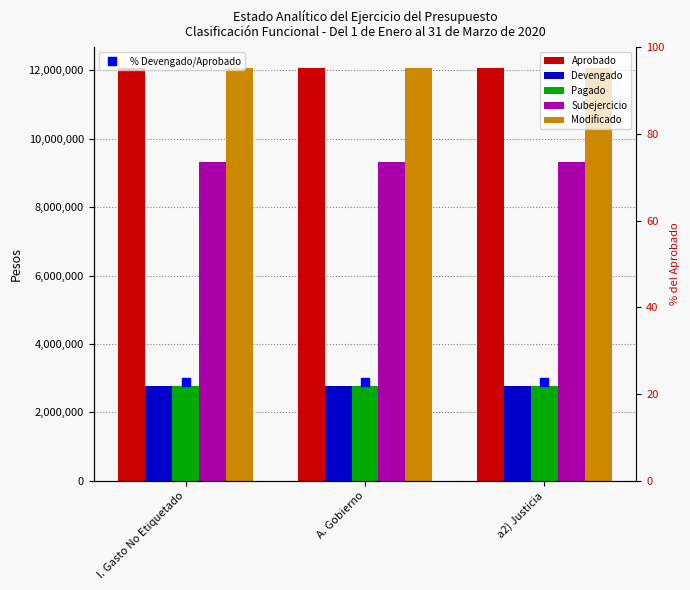

What is the total value across all series at a2) Justicia?

38982582.9